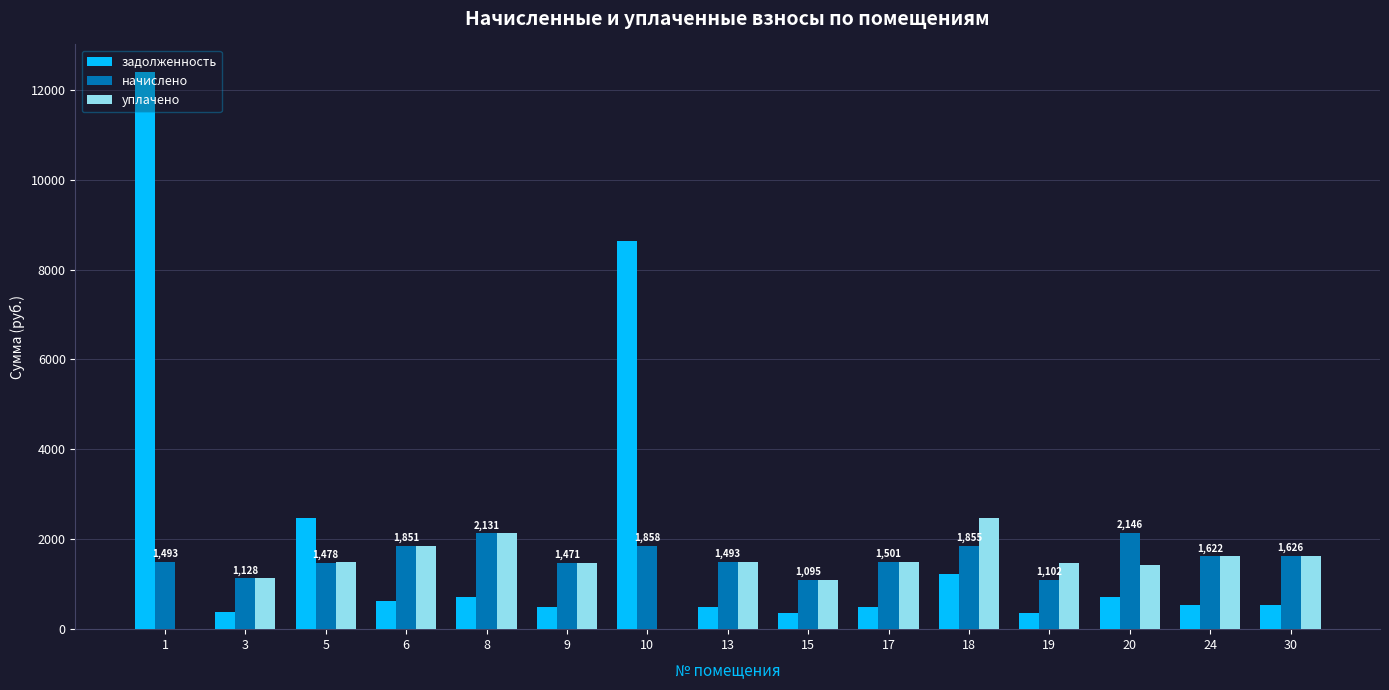

What is the average value of the начислено series?

1590.1